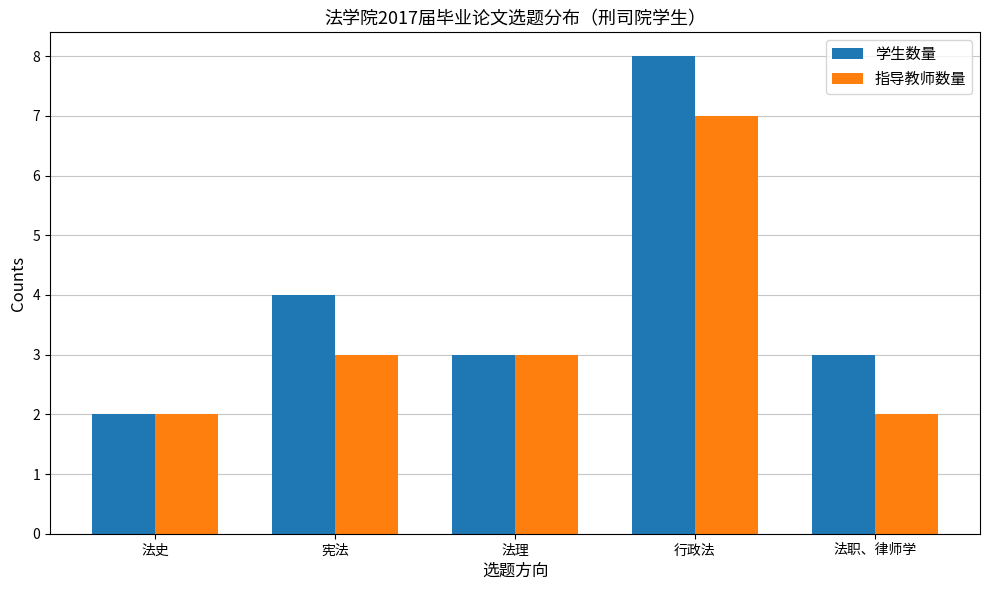

How many 指导教师数量 values are between 2 and 3?

4